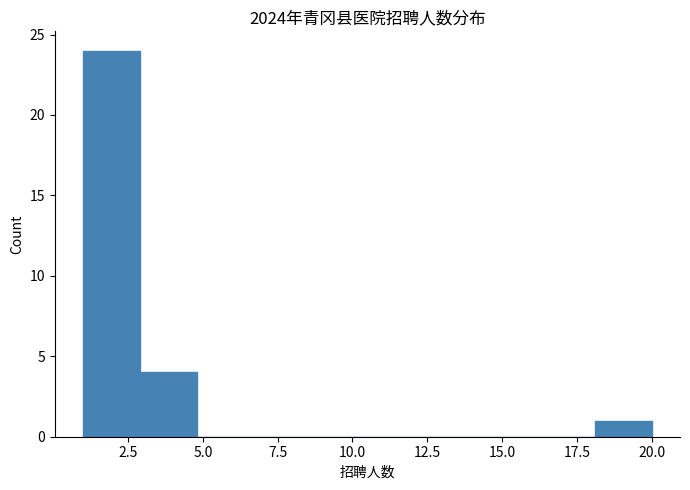

Around what value on the x-axis is the tallest bar? Give the approximate position of its centre, as read against the axis.

2.0